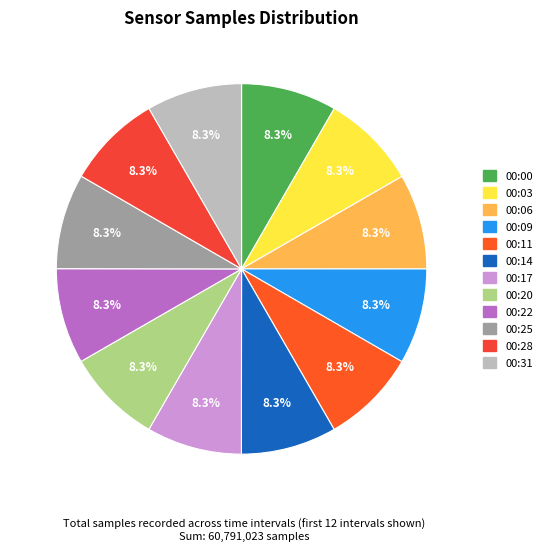

Count the number of slices in the pie.

12